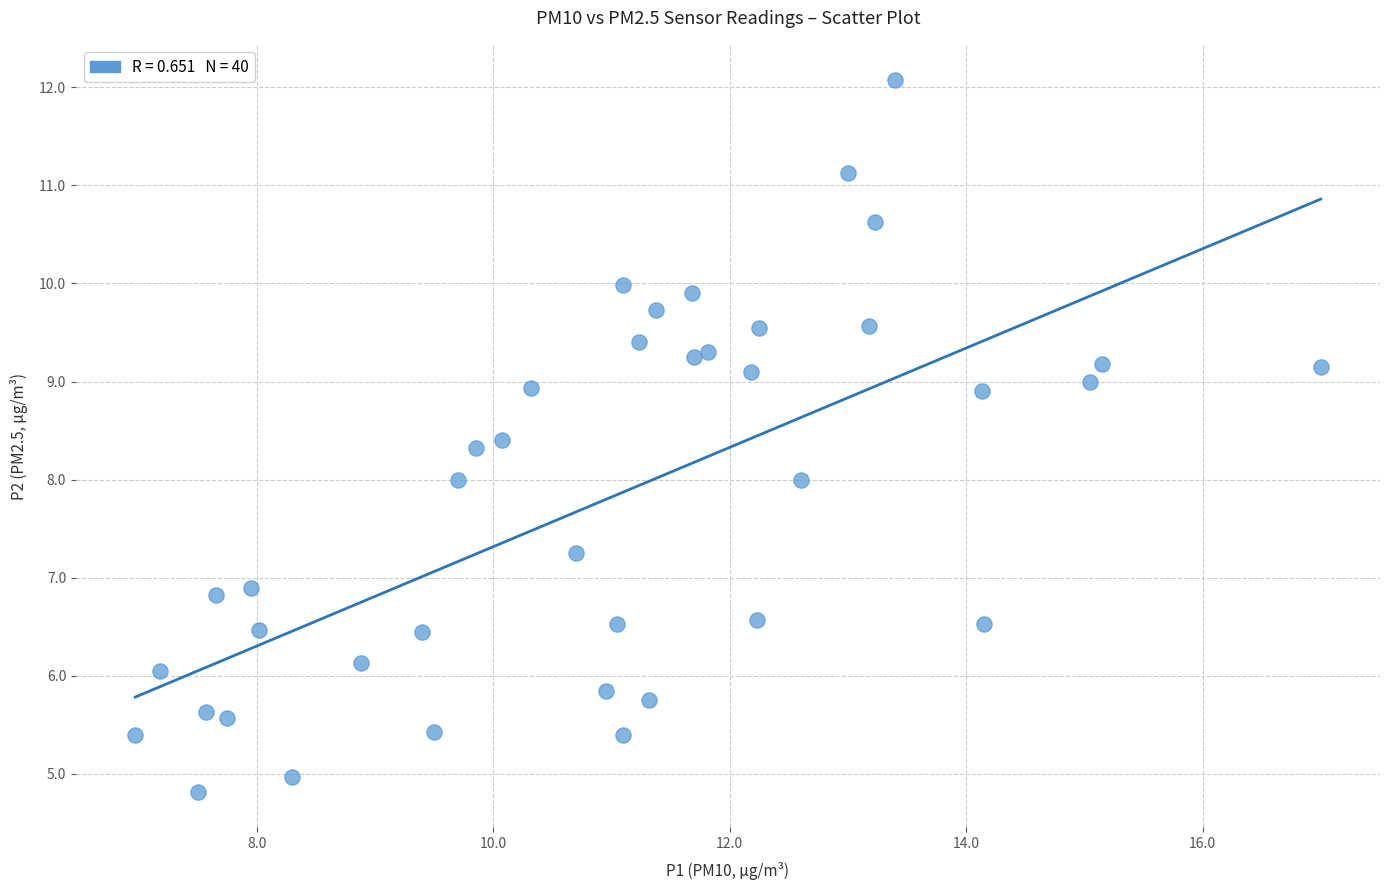

What is the range of X values (max minus min)?

10.0